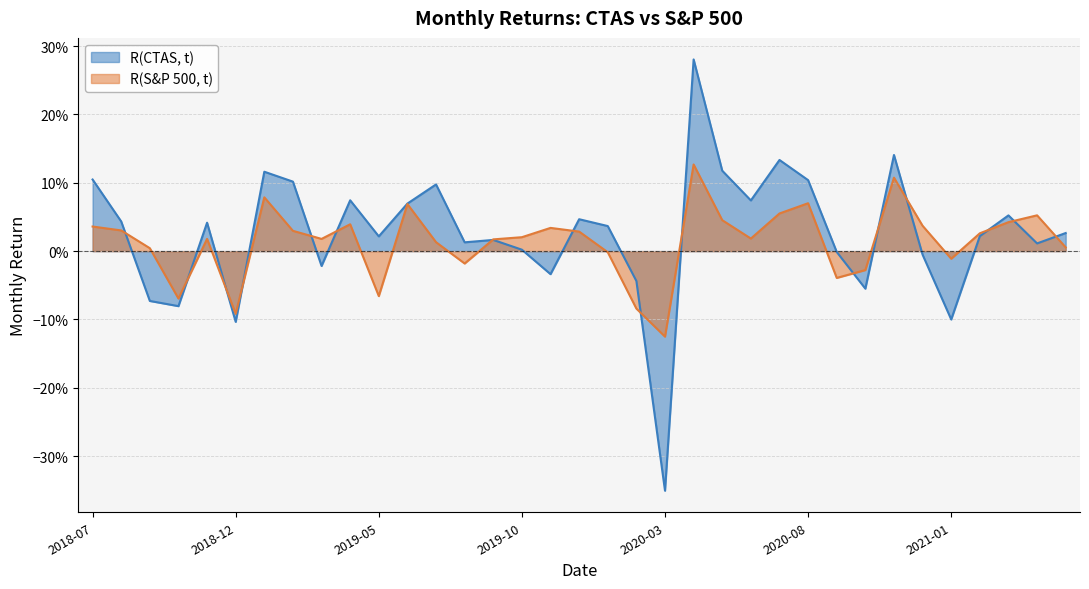

The R(S&P 500, t) series shows 0.0 at 2019-07. True or false?

False